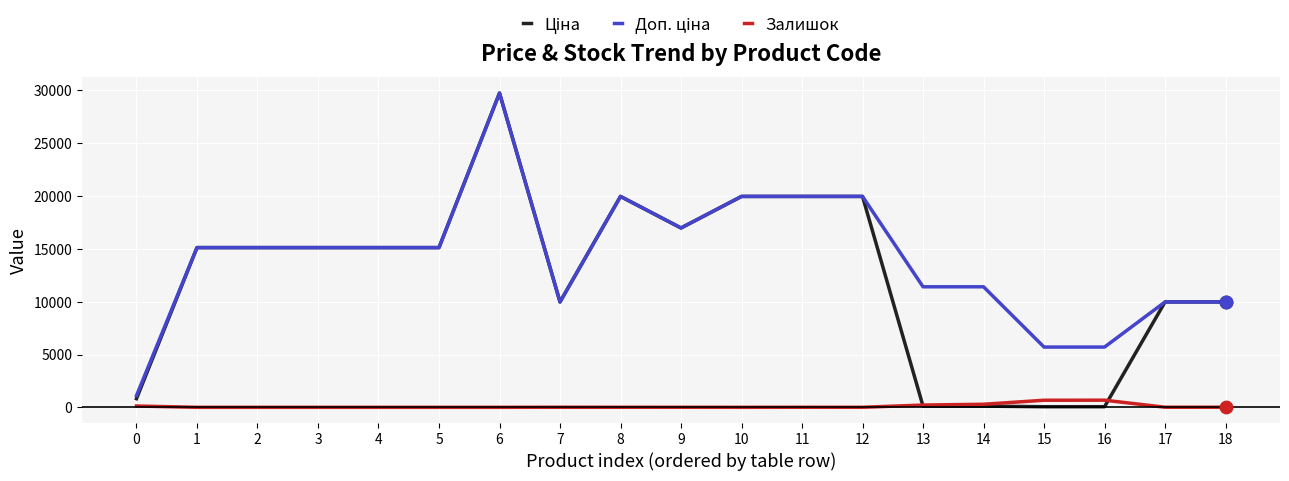

What is the difference between the highest and lowest values at 2?

15120.0